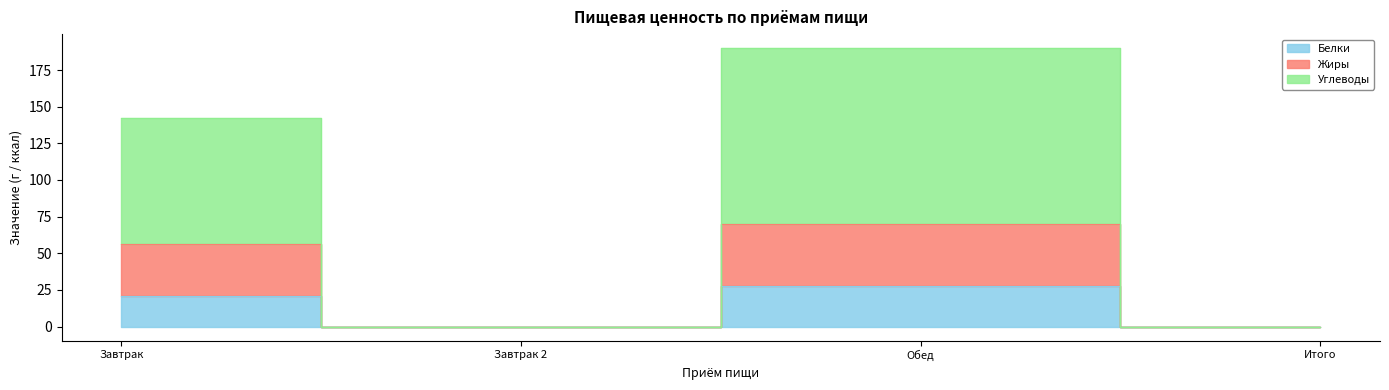

True or false: Жиры and Углеводы intersect in this chart.

False